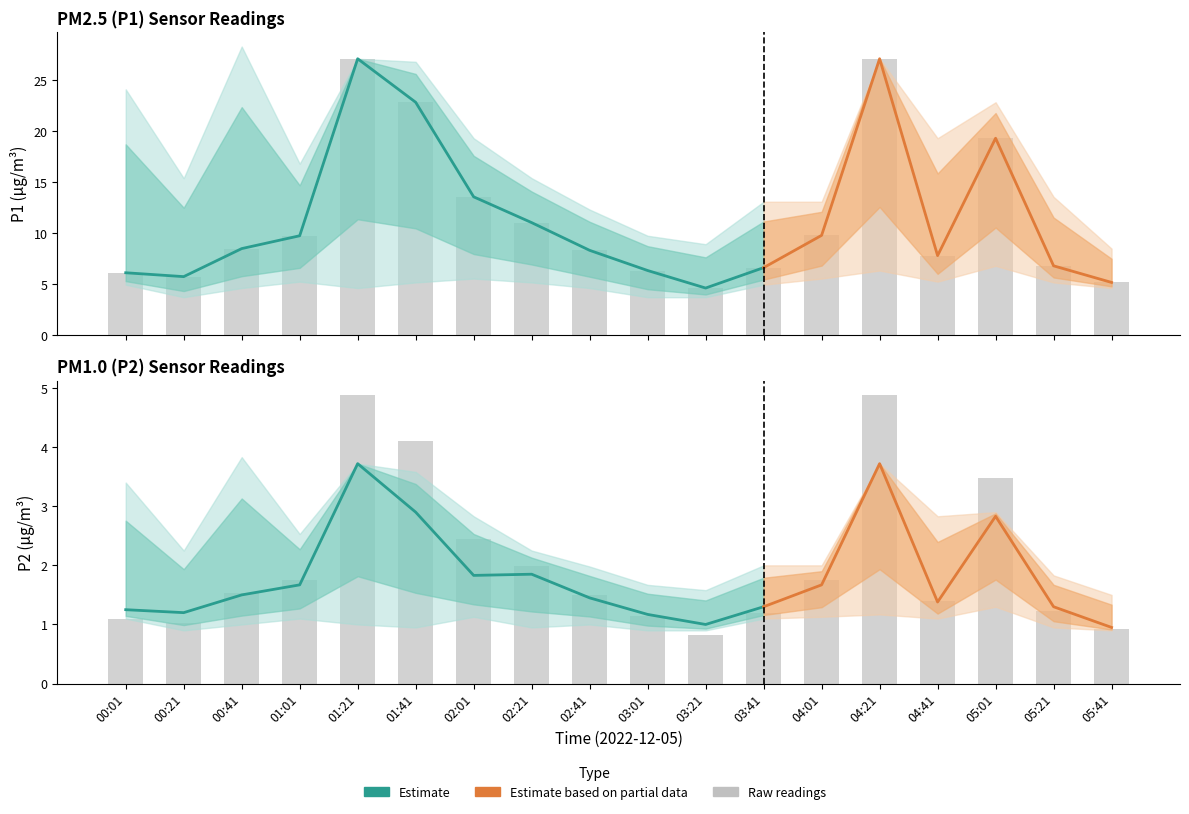

Which category has the lowest value in the P2_upper series?

05:41